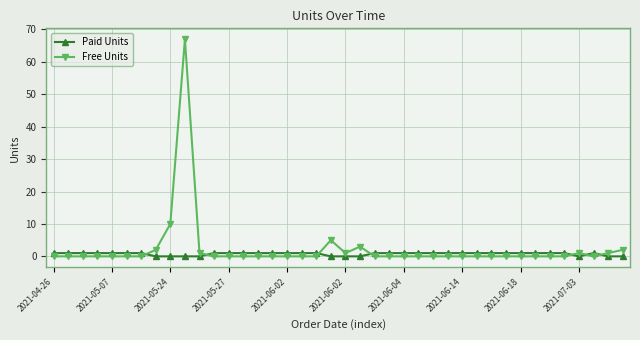

Count the number of categories in the chart.

40